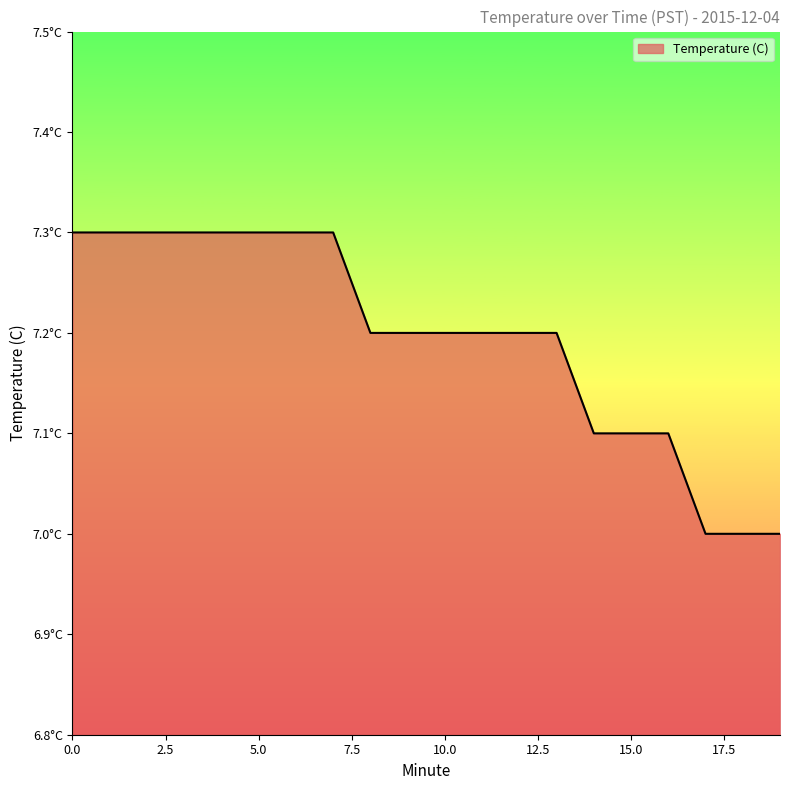

What is the smallest value displayed?

7.0